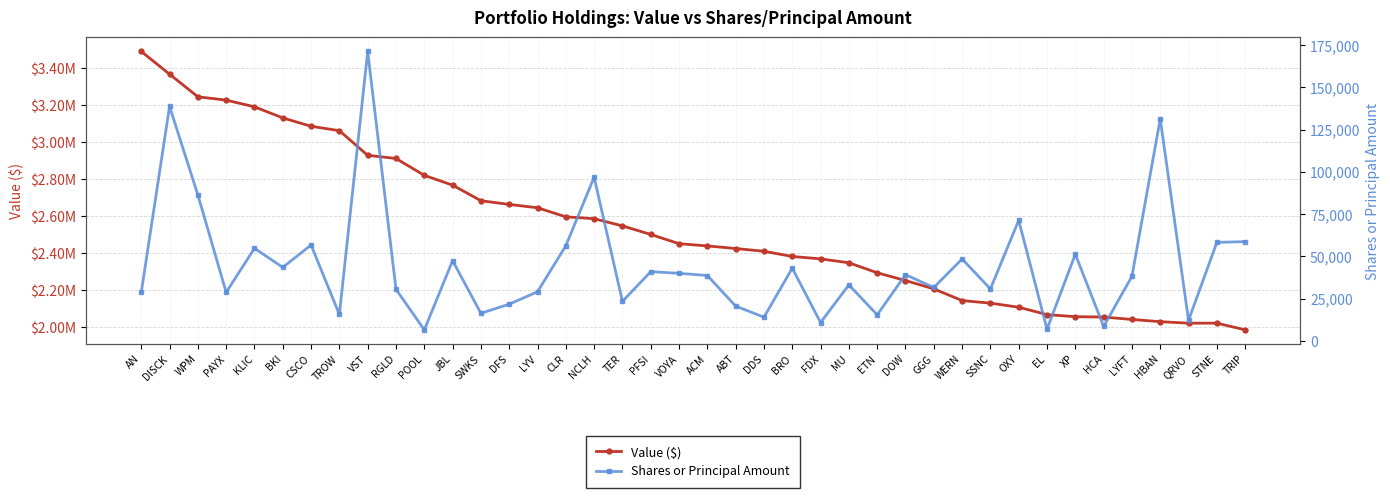

What value does the Value ($) series have at VST, to the nearest 50?

2929000